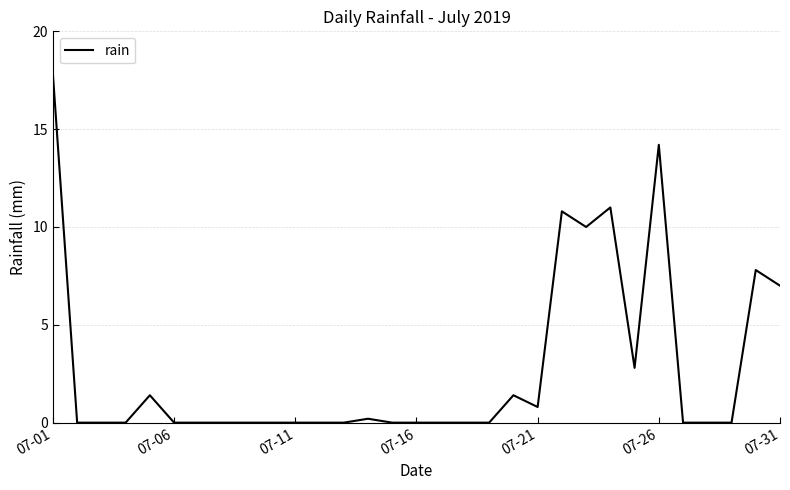

What is the maximum value shown in the chart?

17.8